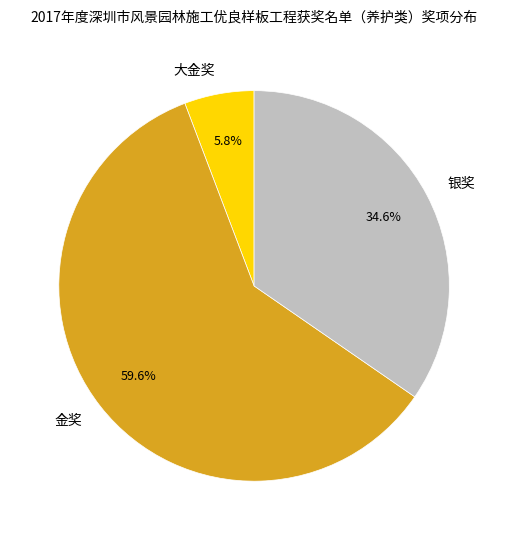

Is there a majority slice in this chart?

Yes